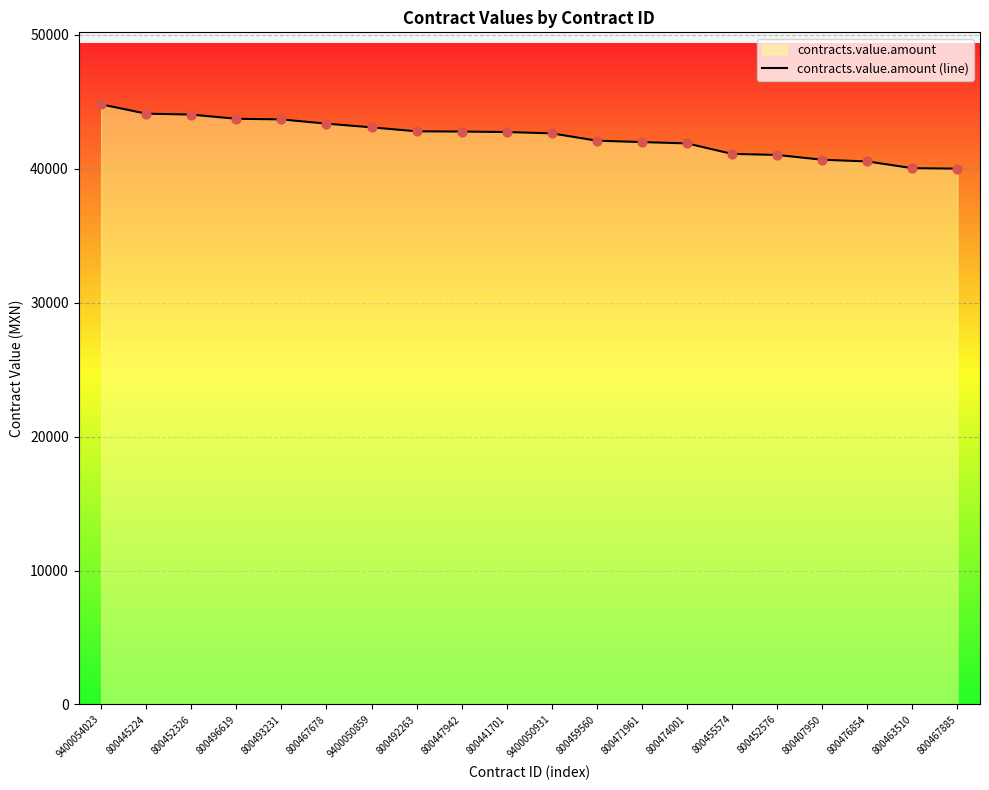

Which has a higher value, 800493231 or 800467885?

800493231